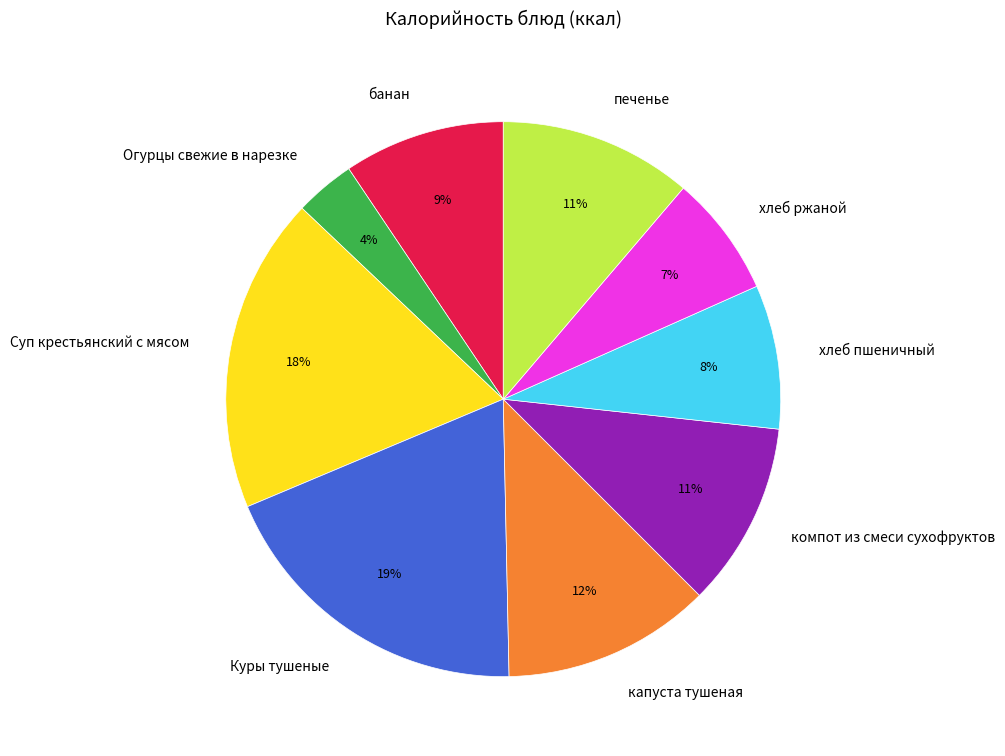

Which has a higher value, капуста тушеная or Куры тушеные?

Куры тушеные